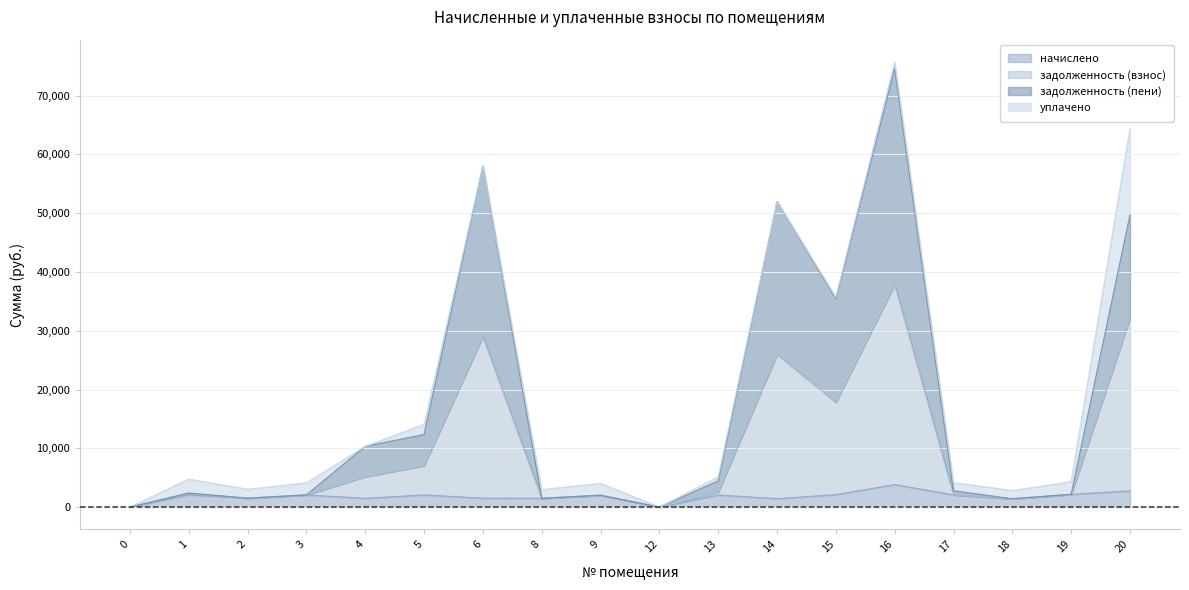

True or false: задолженность (взнос) and начислено cross at least once.

False